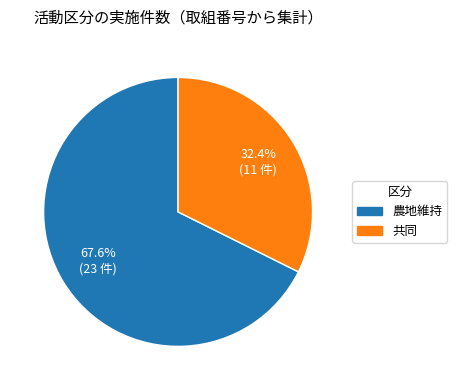

To the nearest percent, what portion does 共同 represent?

32%